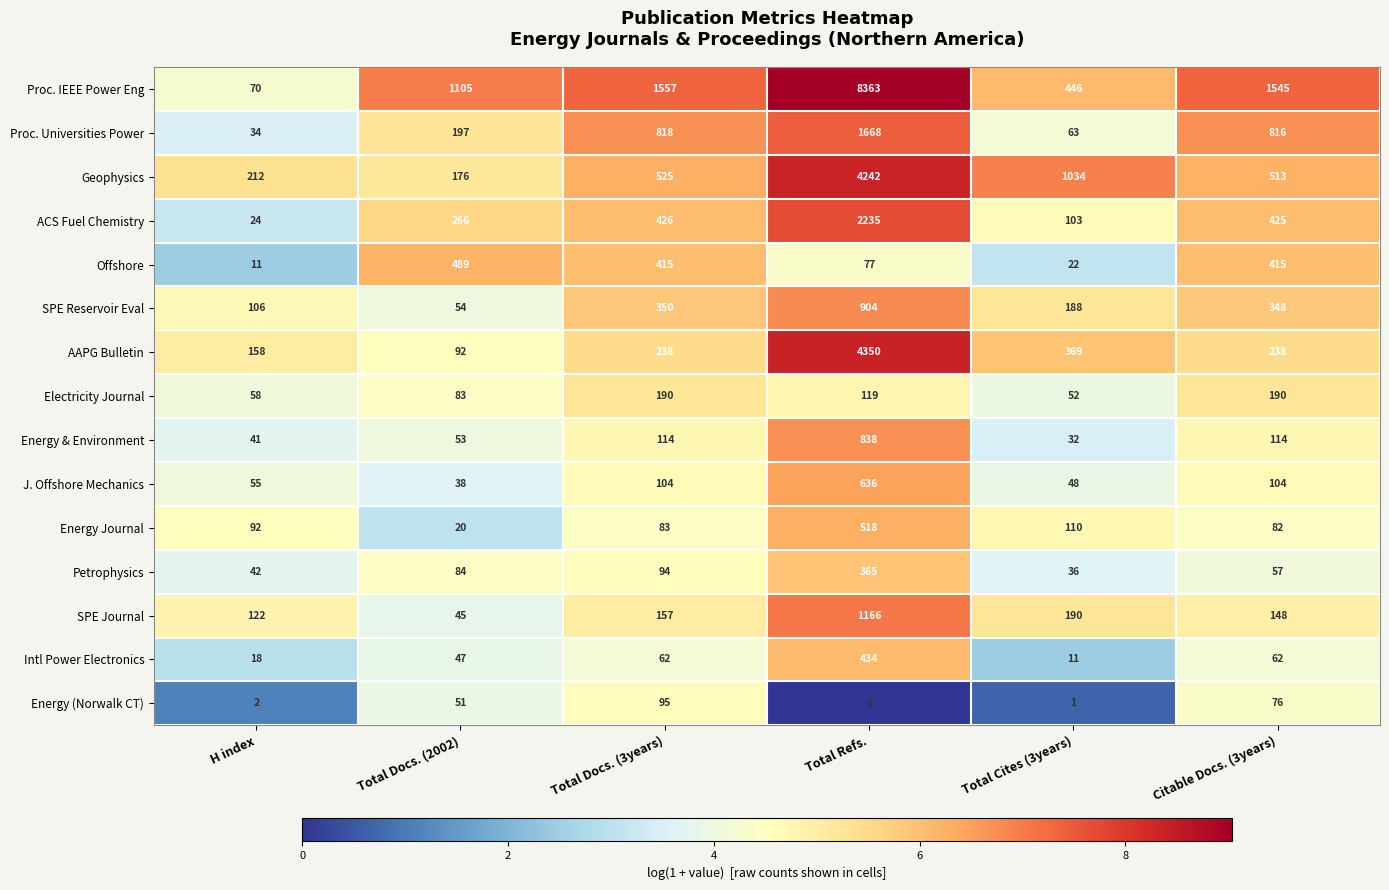

How many distinct data groups are displayed?

15